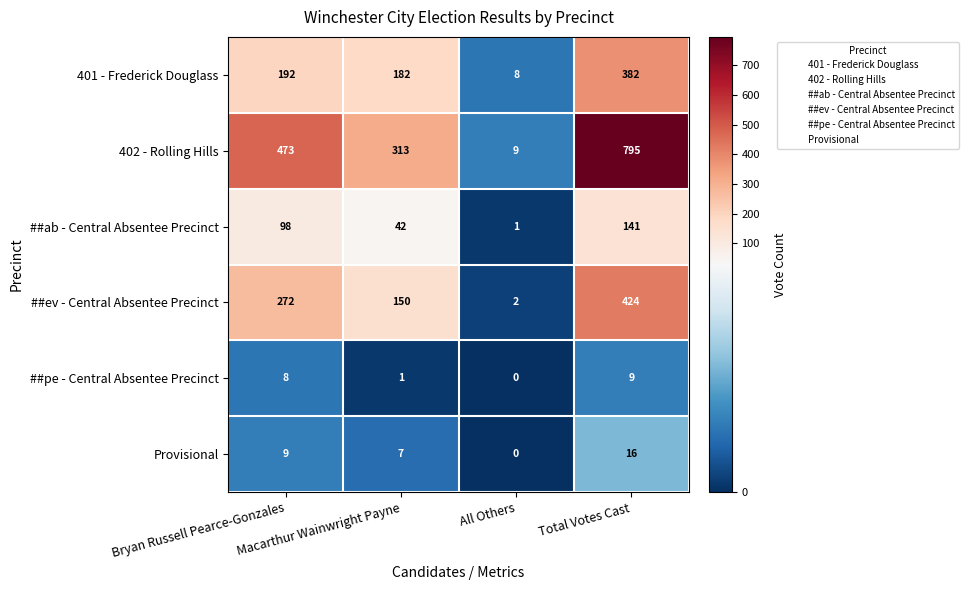

Rank the series by their maximum value, from lowest to highest.

##pe - Central Absentee Precinct, Provisional, ##ab - Central Absentee Precinct, 401 - Frederick Douglass, ##ev - Central Absentee Precinct, 402 - Rolling Hills